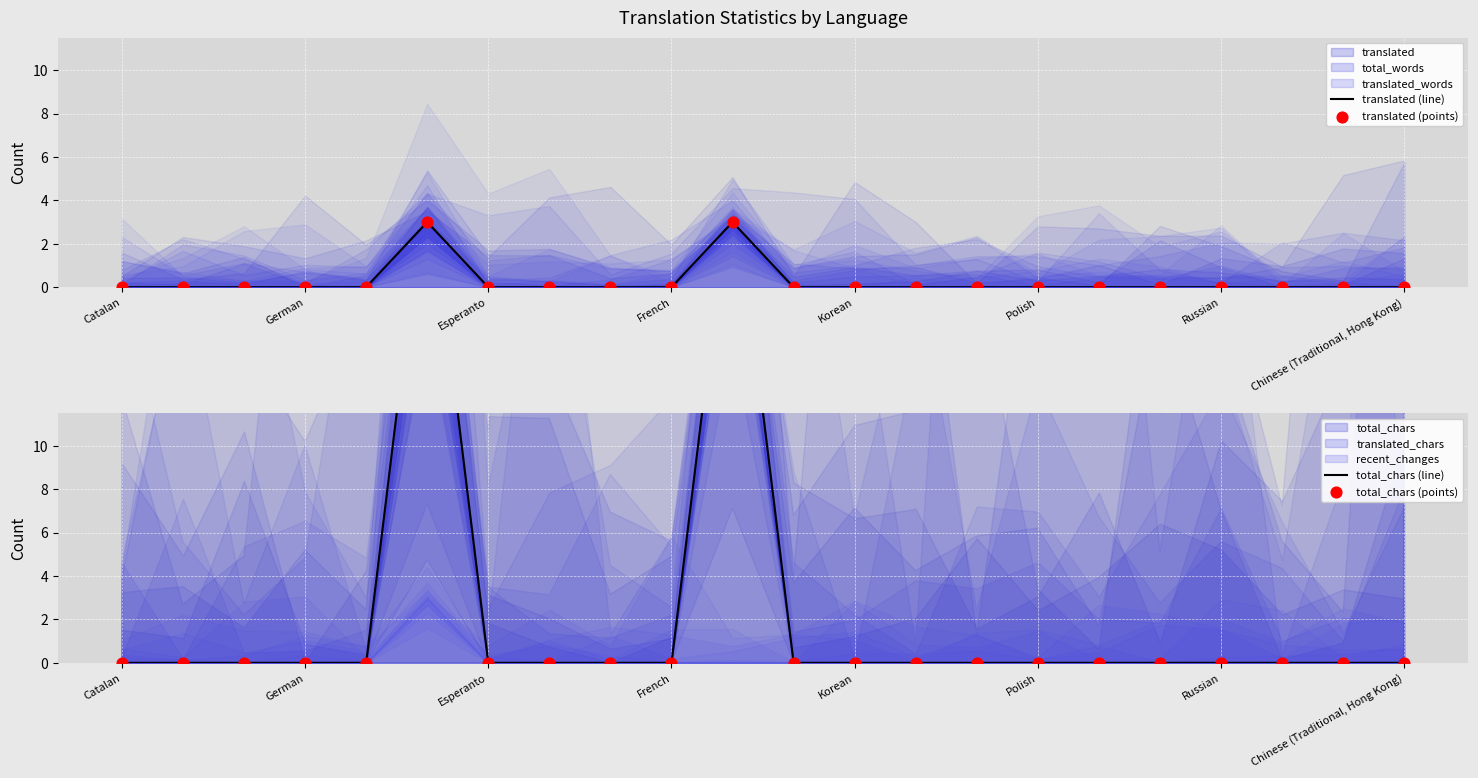

Which series has the widest spread of Y values?

total_chars (line)